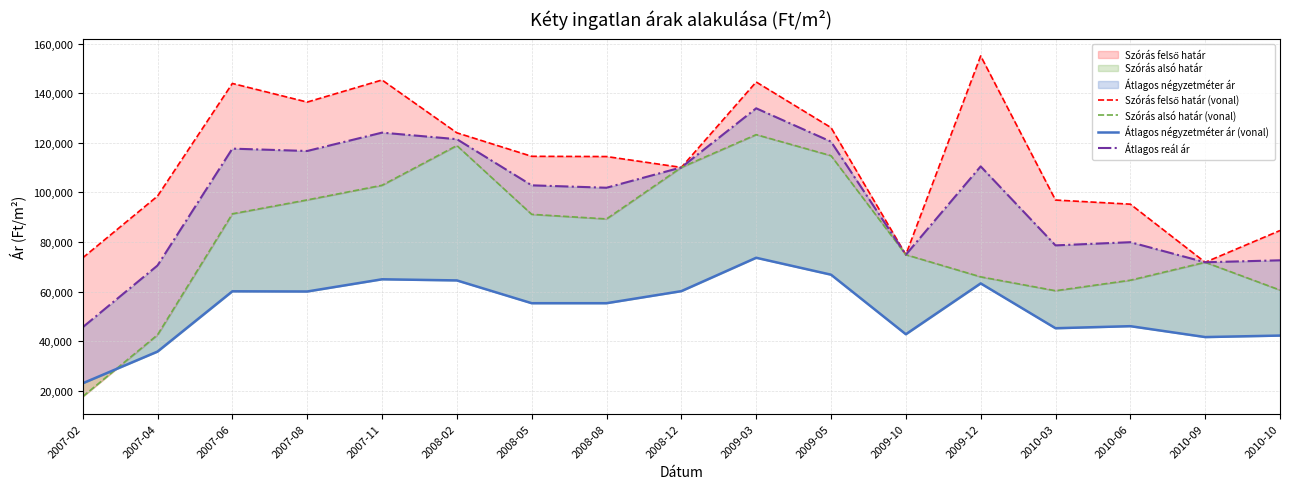

Which series has the widest spread of values?

Szórás alsó határ (vonal)